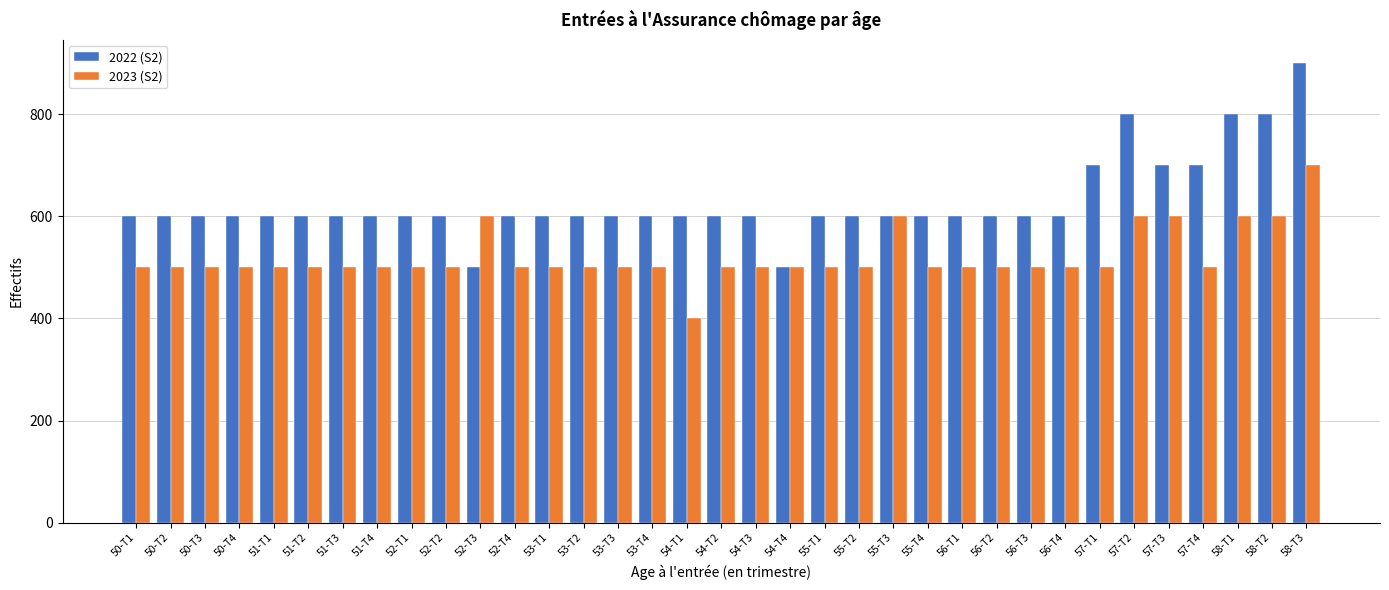

What is the difference between the maximum and minimum values in the 2022 (S2) series?

400